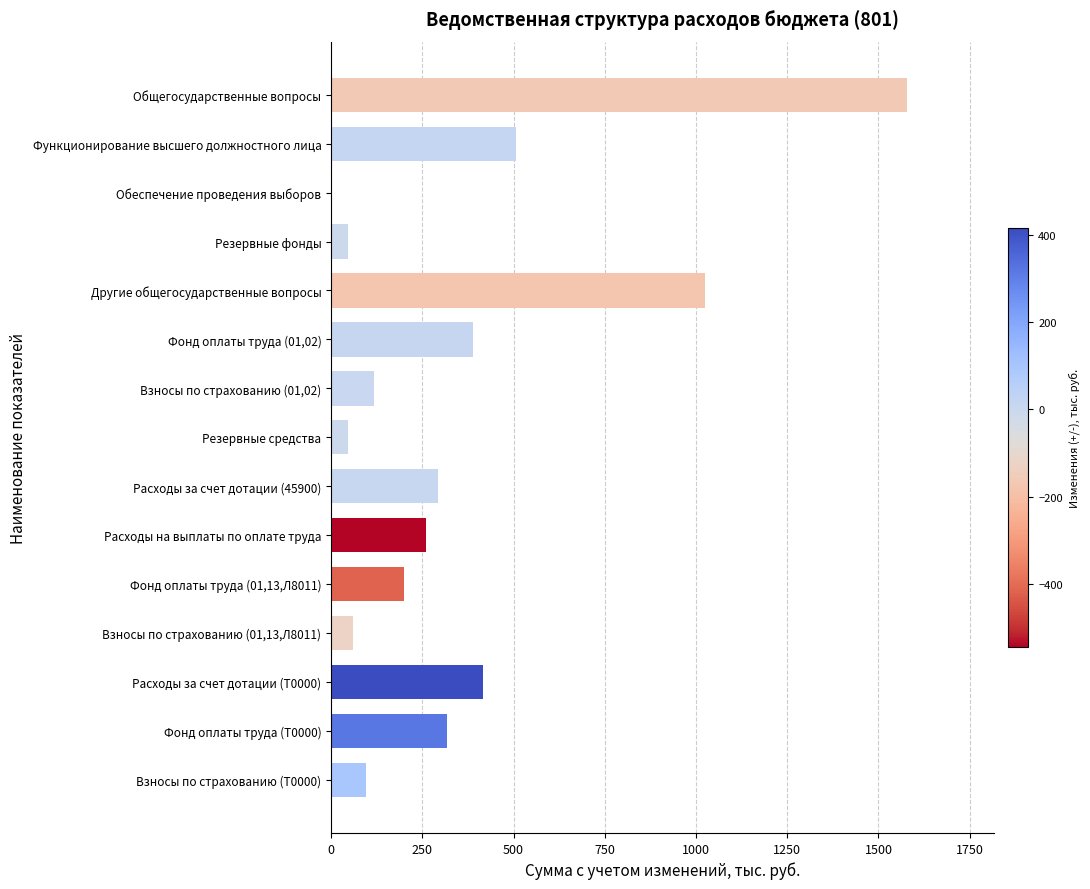

At which category does the chart reach its peak across all series?

Общегосударственные вопросы